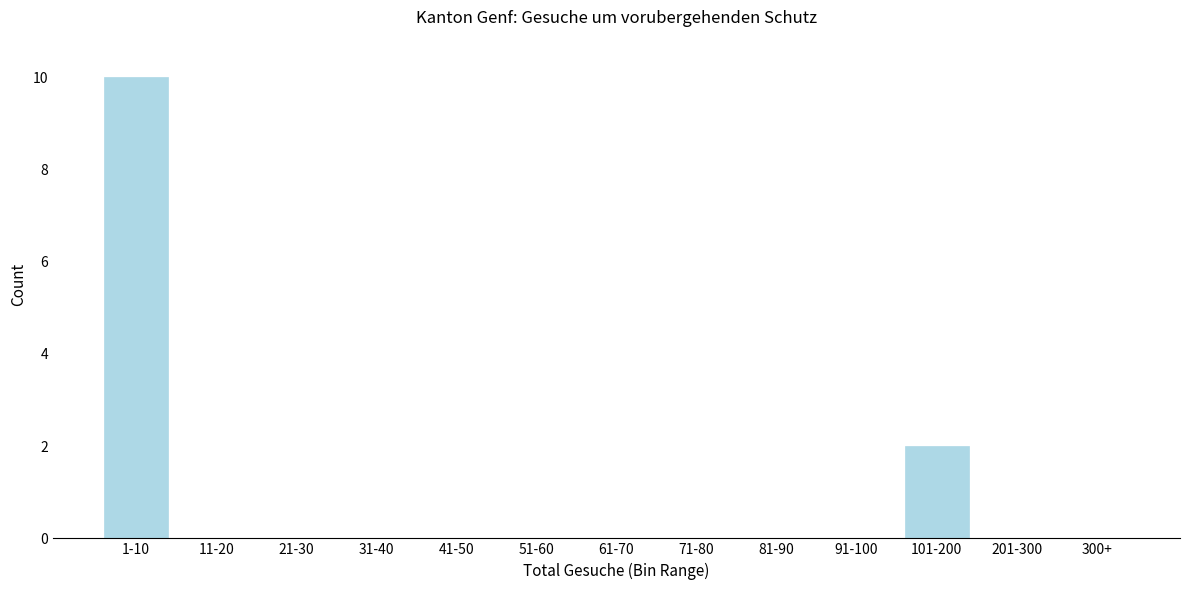

Reading left to right, list all the values displayed in this chart.

1-10=10	11-20=0	21-30=0	31-40=0	41-50=0	51-60=0	61-70=0	71-80=0	81-90=0	91-100=0	101-200=2	201-300=0	300+=0